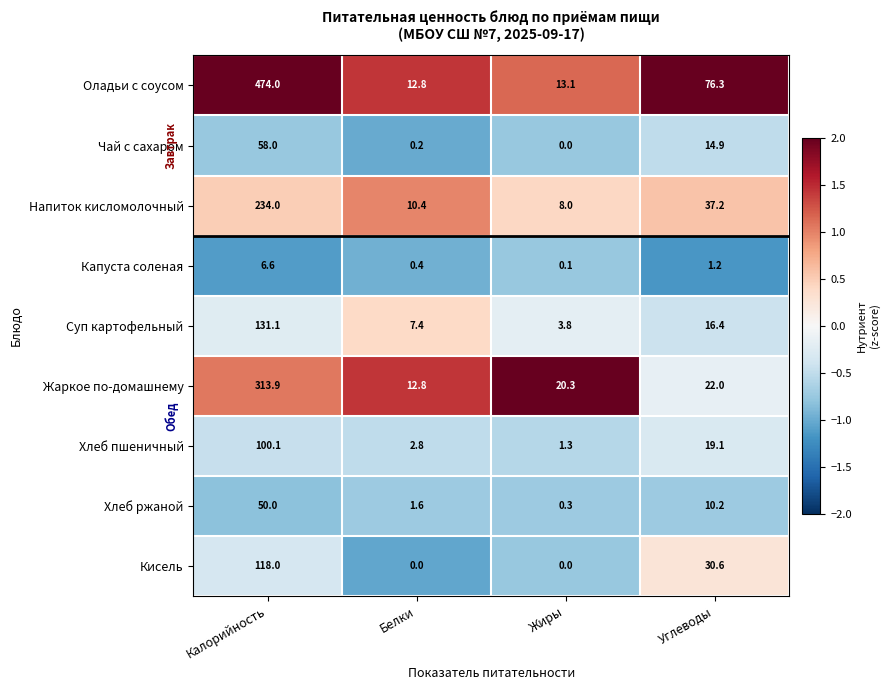

At which category does the chart reach its peak across all series?

Калорийность